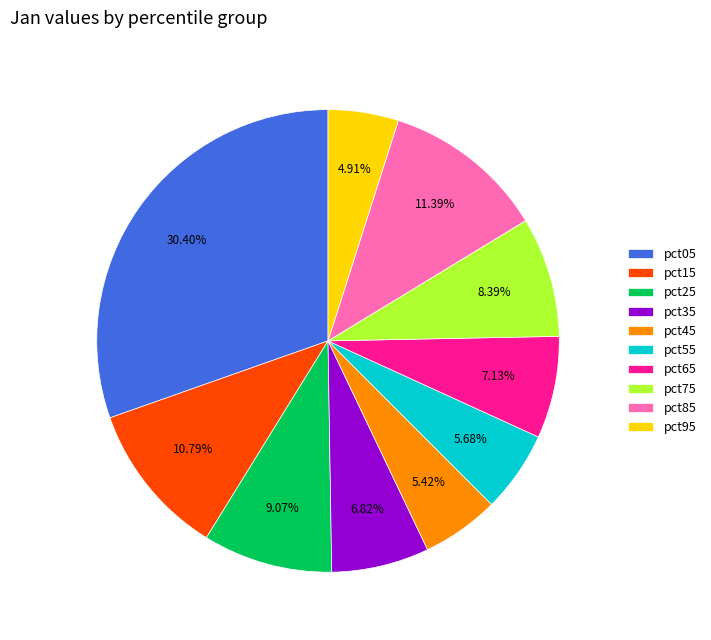

Does any single category account for the majority?

No